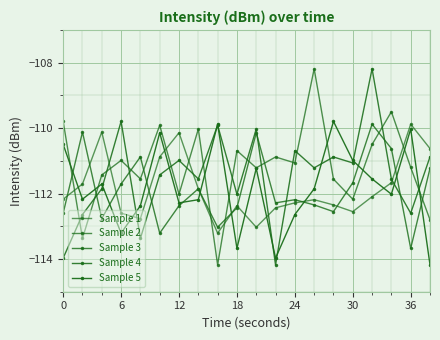

Which series has the largest total across all categories?

Sample 2